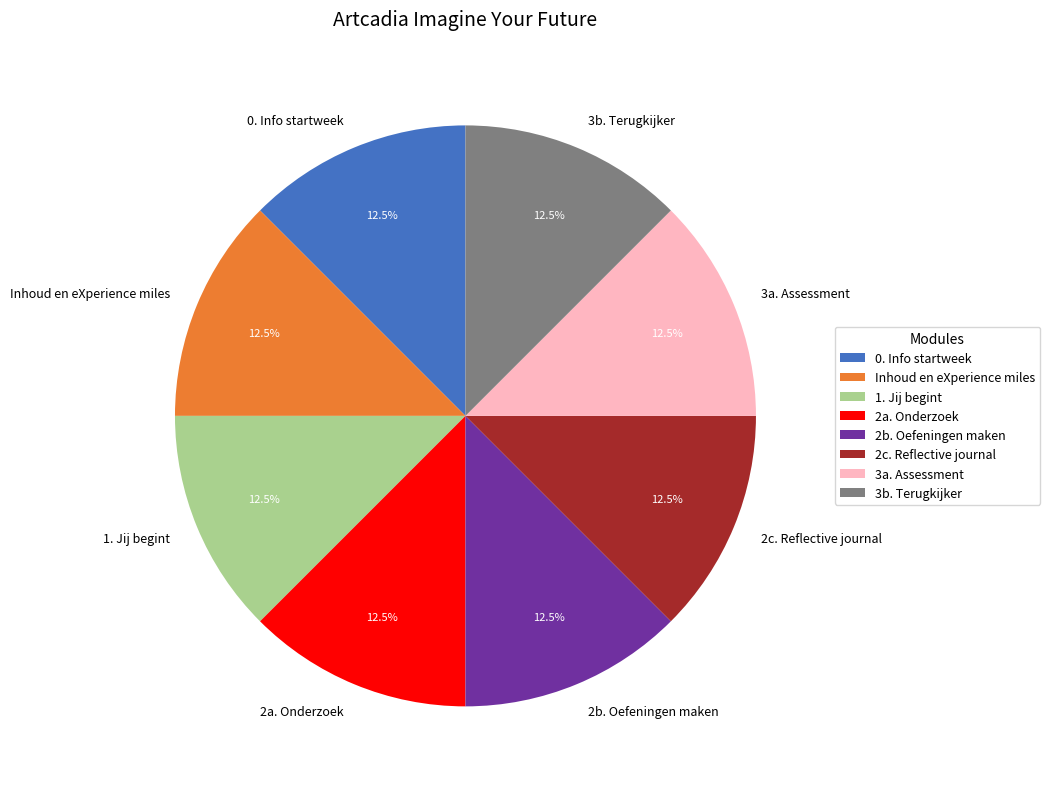

What is the ratio of the value at 2a. Onderzoek to the value at Inhoud en eXperience miles?

1.0